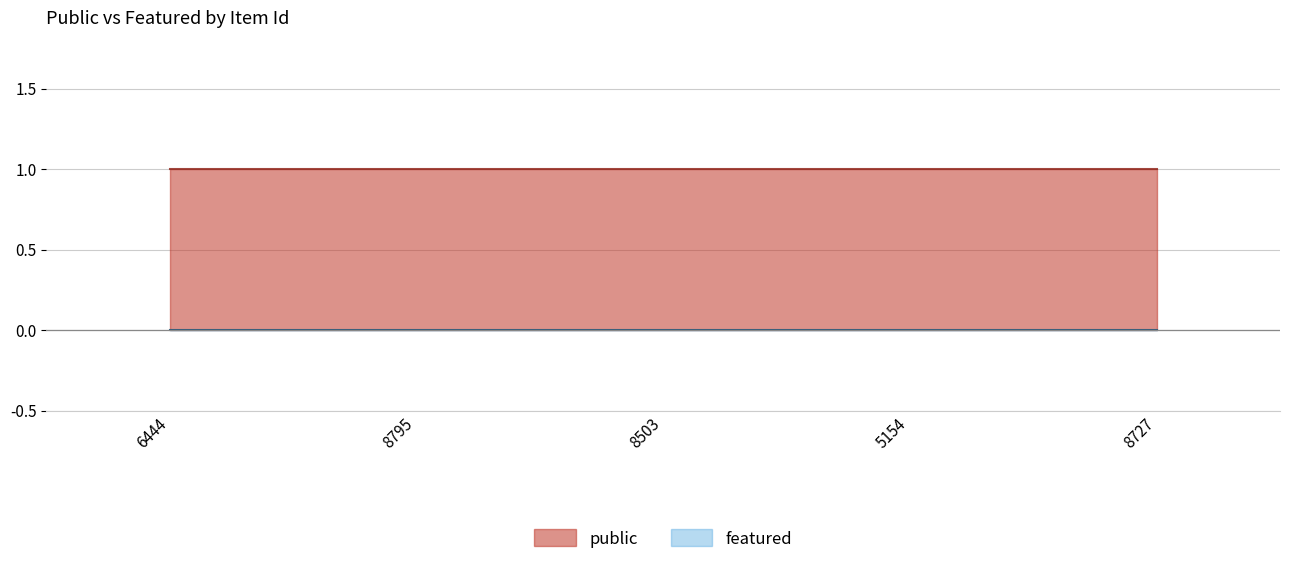

What is the spread (max minus min) of values at 8795?

1